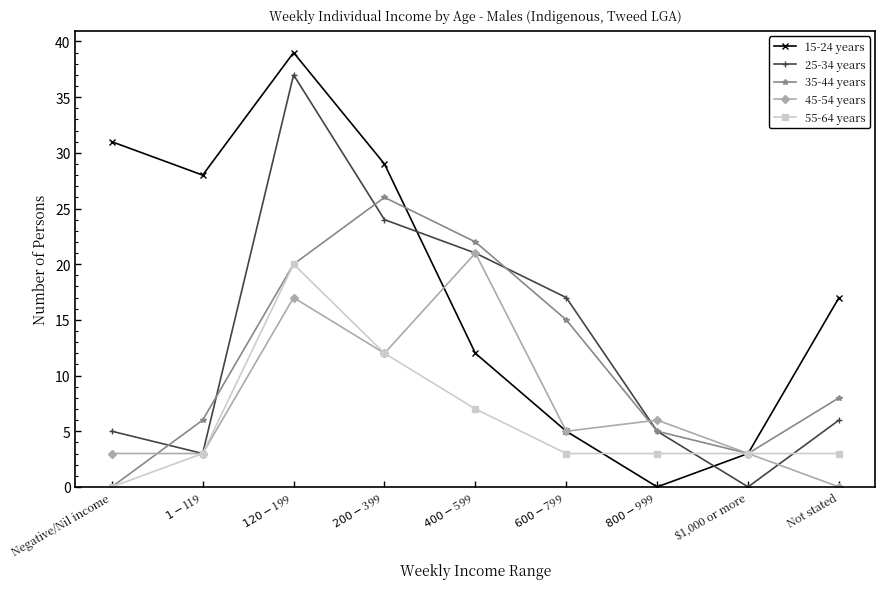

Which category has the lowest value in the 45-54 years series?

Not stated